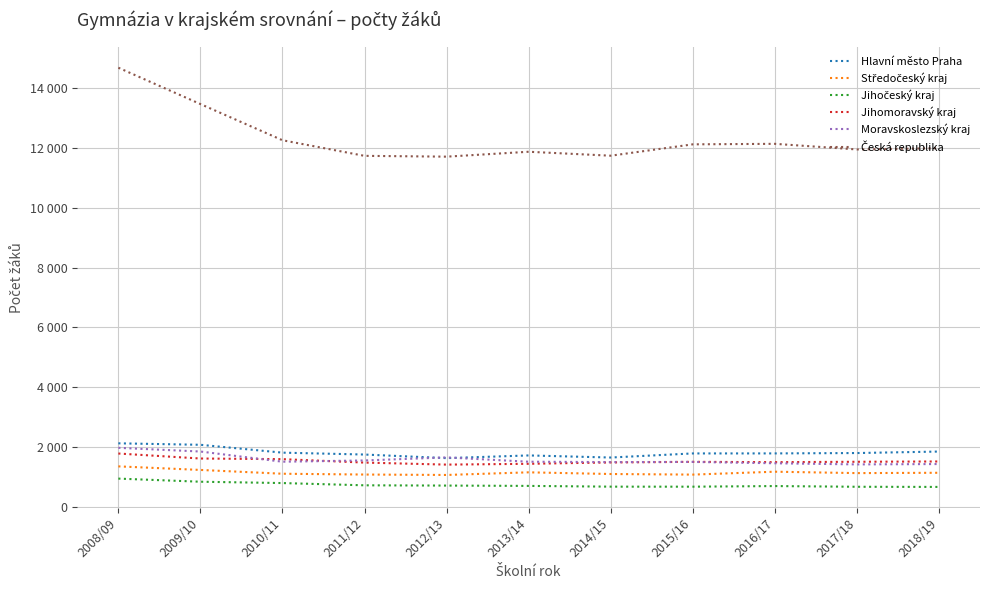

Is this an area chart (filled region under the line)?

No